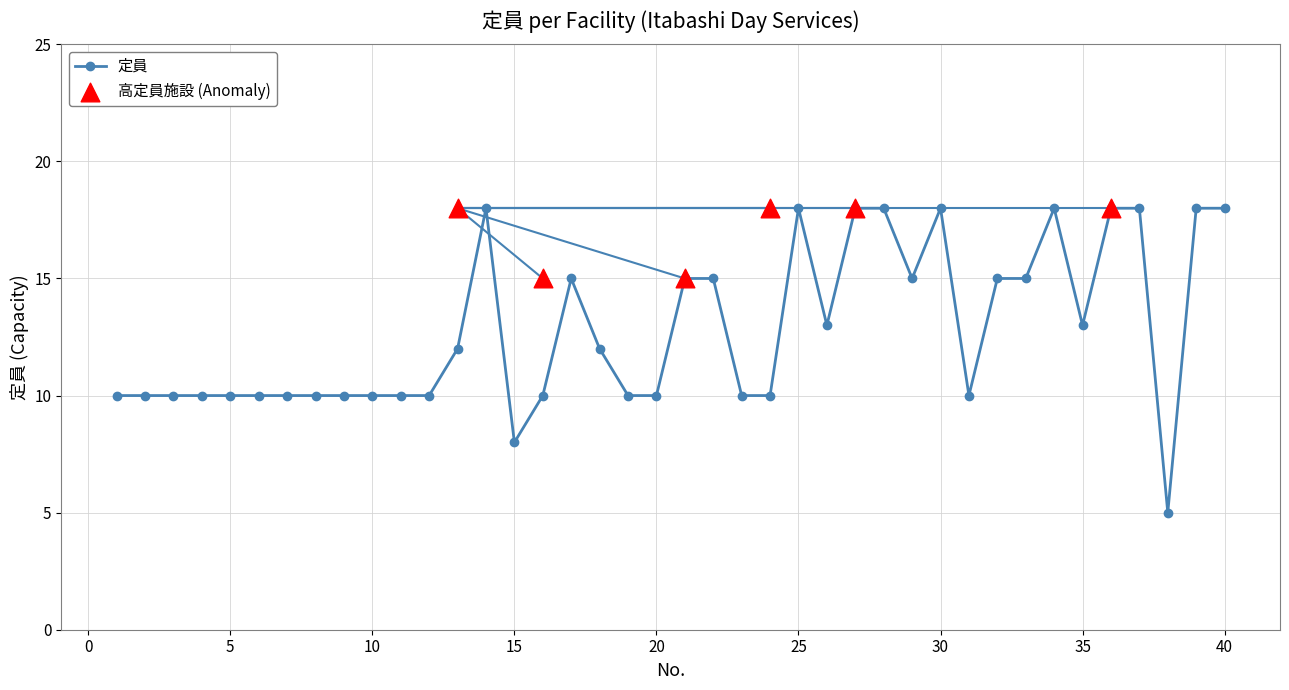

What is the change in value from 27 to 35?

-5